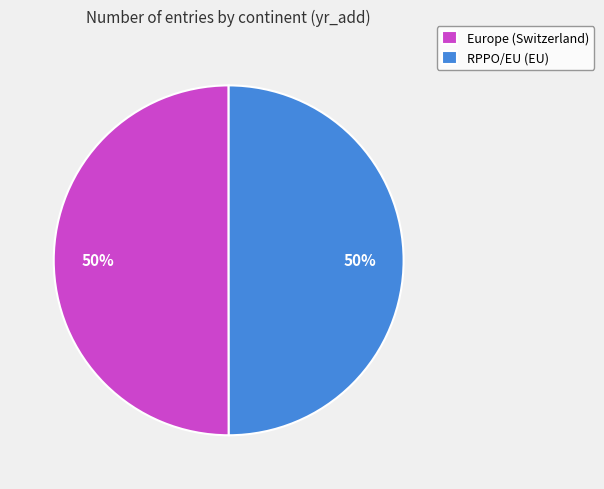

To the nearest percent, what is the average slice percentage?

50%